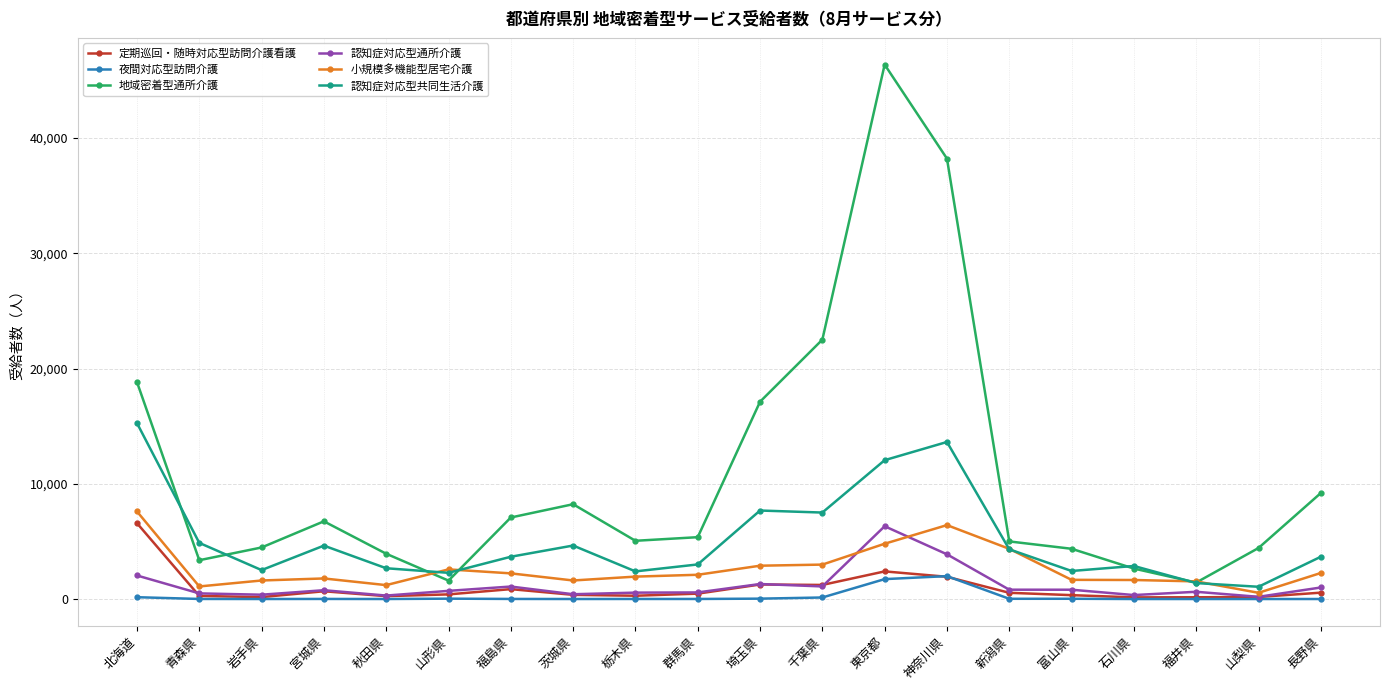

What is the label of the 6th point from the left?

山形県